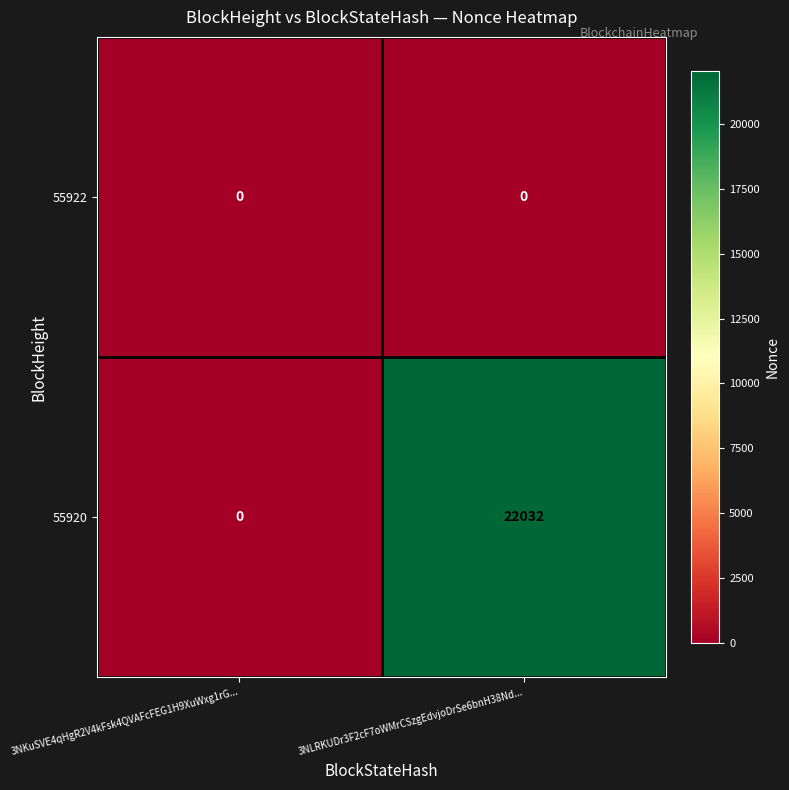

Read the 55920 value at 3NLRKUDr3F2cF7oWMrCSzgEdvjoDrSe6bnH38Nd..., to the nearest 100.

22000